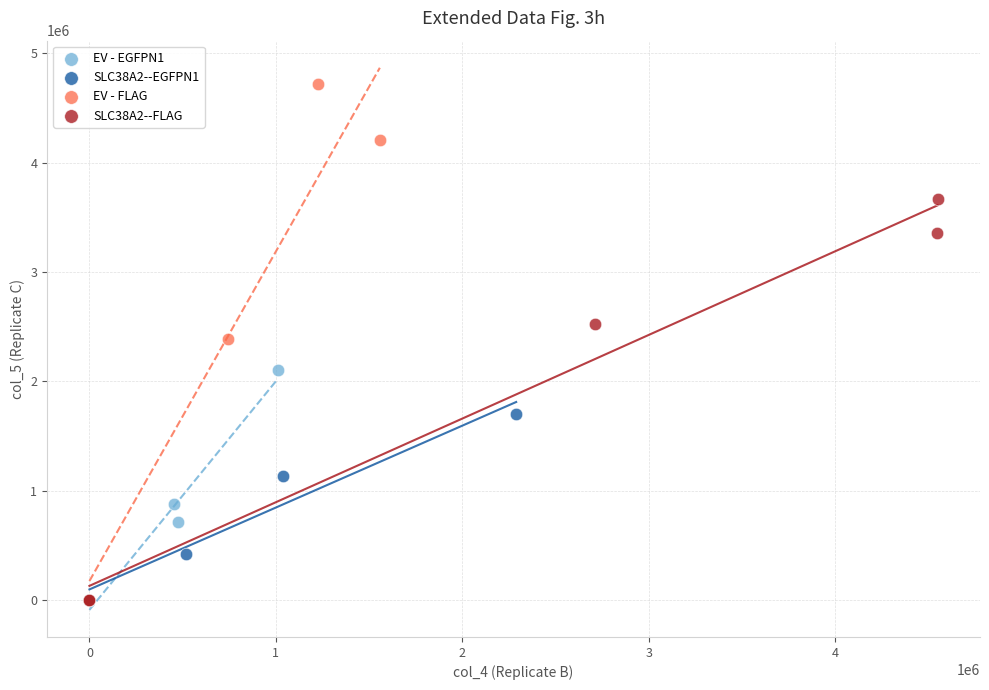

Which series contains the highest Y value?

EV - FLAG